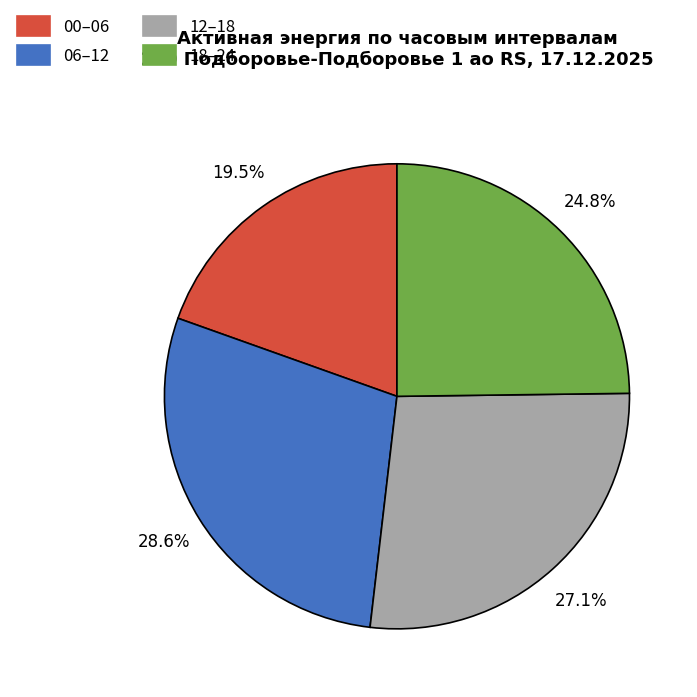

Does any single category account for the majority?

No